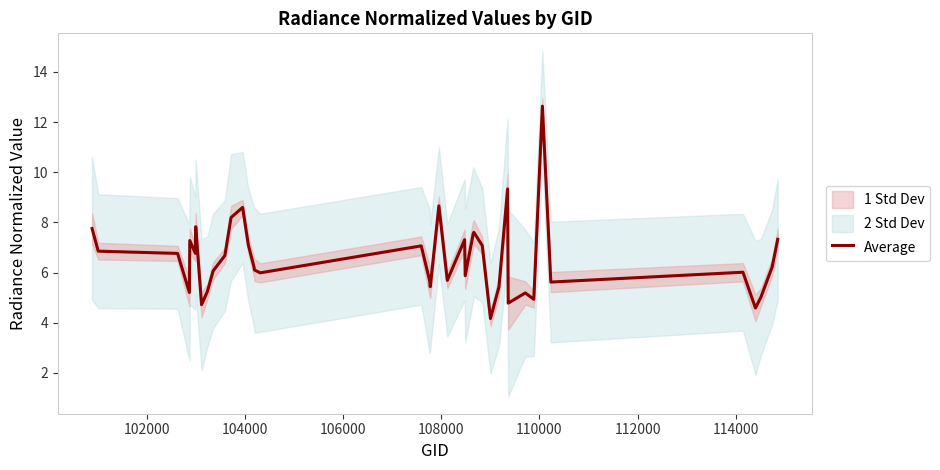

Count the number of categories in the chart.

40